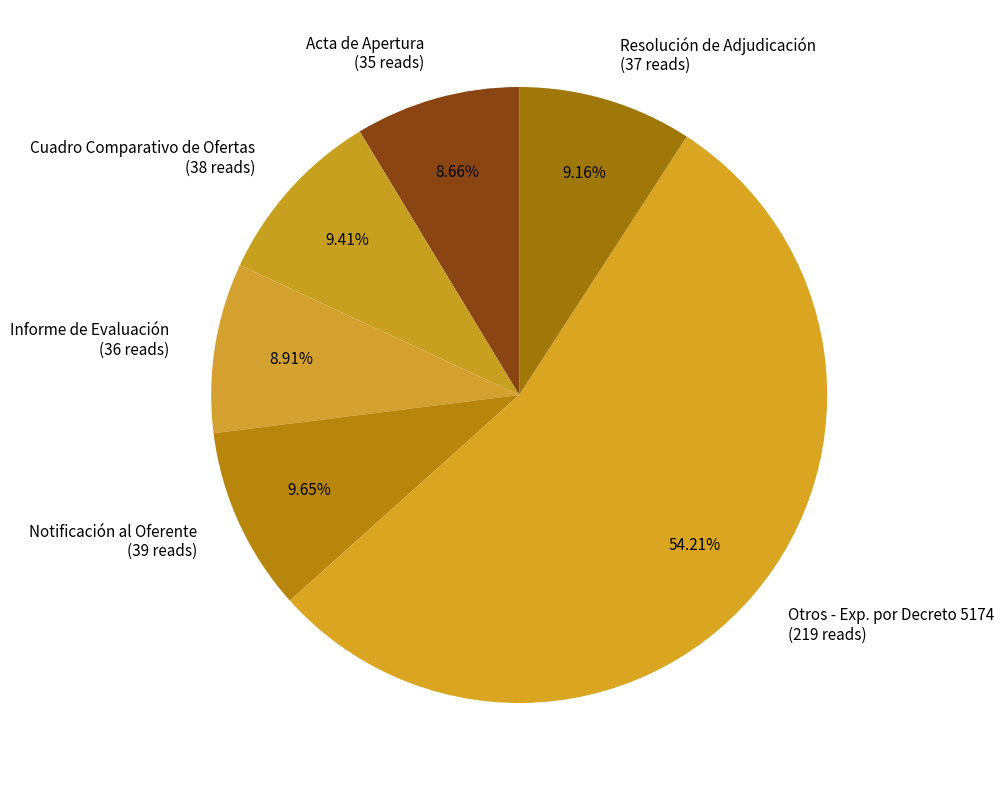

What is the ratio of the value at Cuadro Comparativo de Ofertas (38 reads) to the value at Informe de Evaluación (36 reads)?

1.1